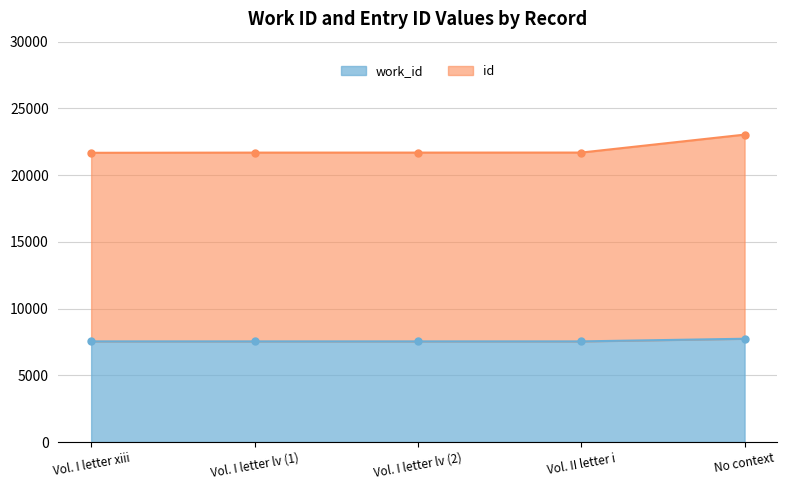

True or false: id and work_id cross at least once.

False